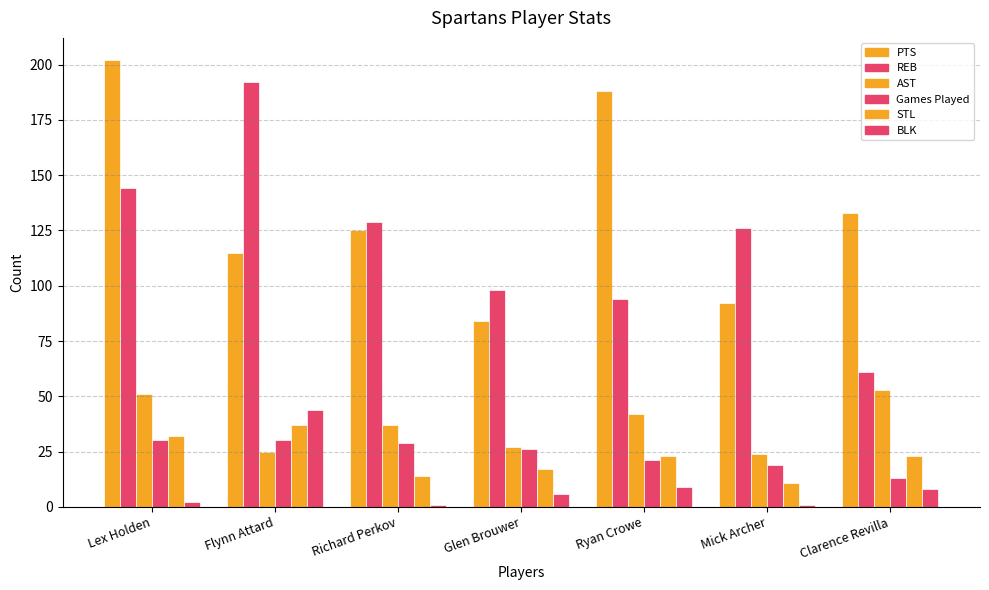

Which series has the largest total across all categories?

PTS